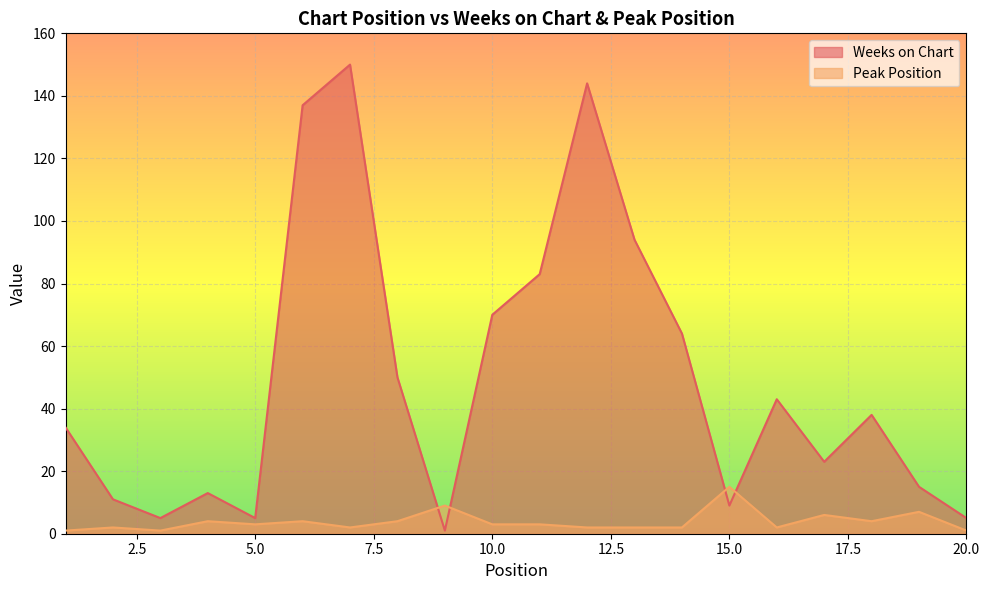

Where is the first local minimum for Weeks on Chart?

3